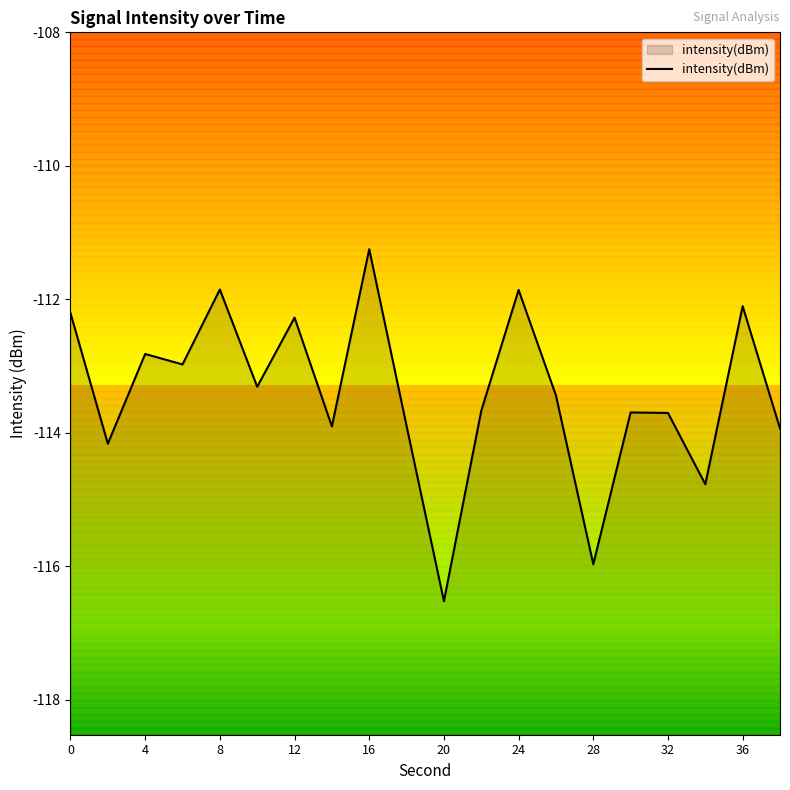

True or false: the data shows -116.0 at 28.

True